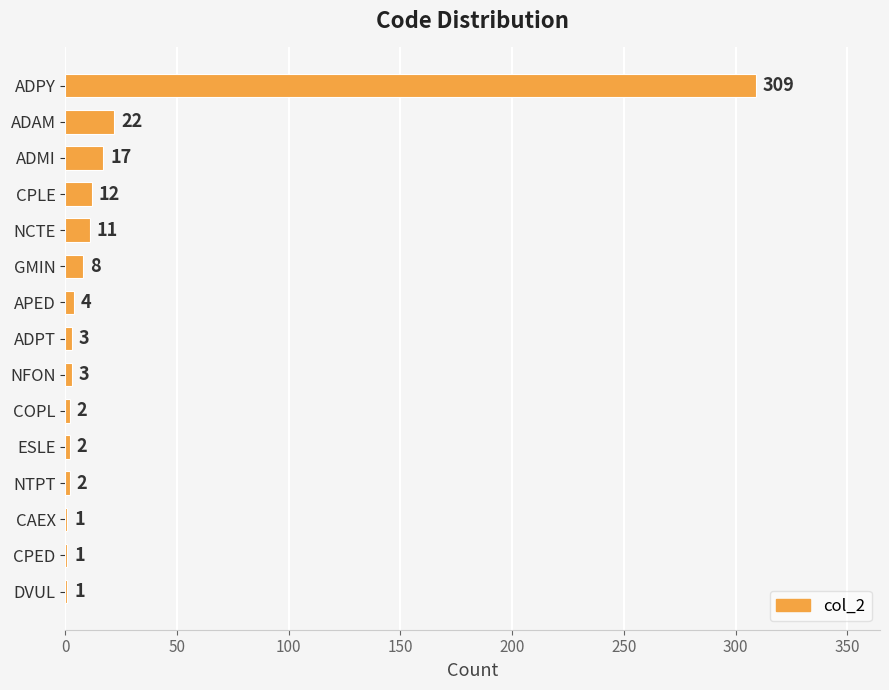

At which category does the chart reach its peak across all series?

ADPY